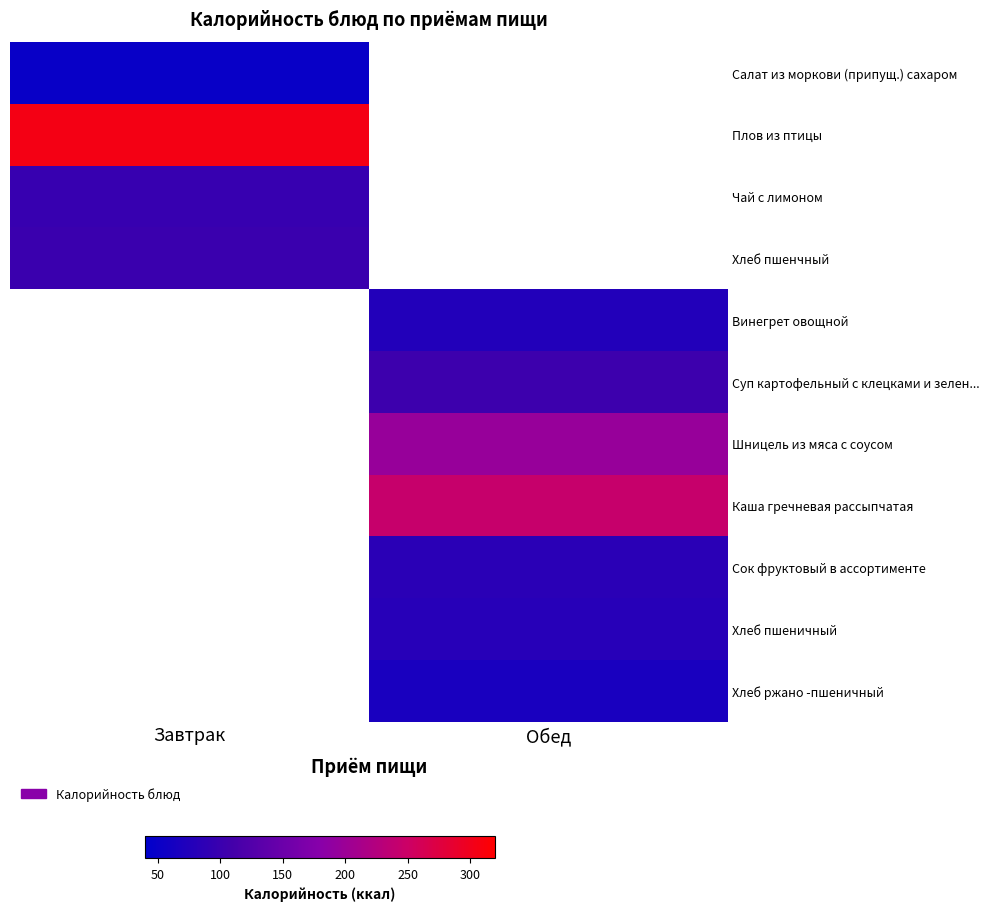

Is the value of Хлеб ржано -пшеничный at Обед greater than the value of Сок фруктовый в ассортименте at Обед?

No